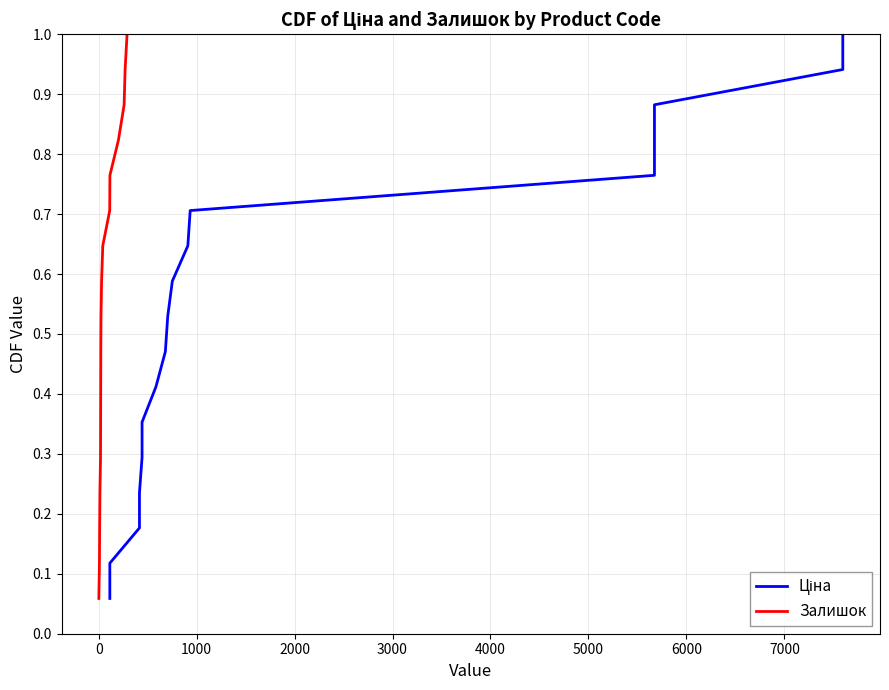

Reading right to left, transcribe all the data shown in this chart.

Ціна: 1.0	0.9	0.9	0.8	0.8	0.7	0.6	0.6	0.5	0.5	0.4	0.4	0.3	0.2	0.2	0.1	0.1
Залишок: 1.0	0.9	0.9	0.8	0.8	0.7	0.6	0.6	0.5	0.5	0.4	0.4	0.3	0.2	0.2	0.1	0.1